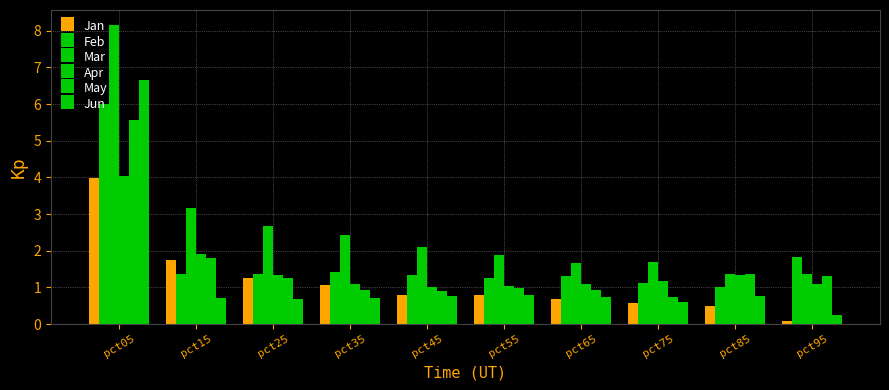

List the series in order of their peak value, lowest first.

Jan, Apr, May, Feb, Jun, Mar